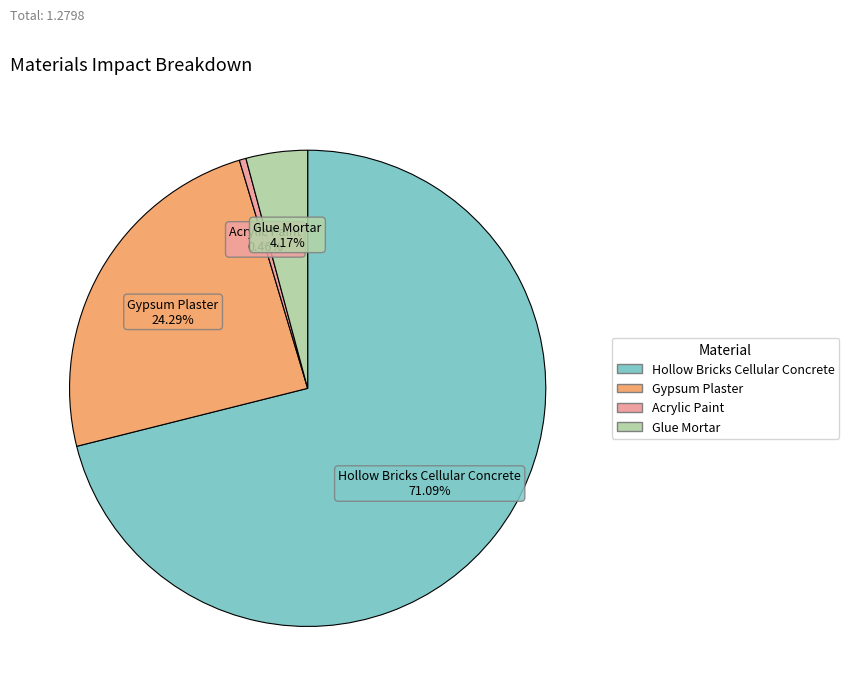

Is there any slice that represents more than half of the pie?

Yes